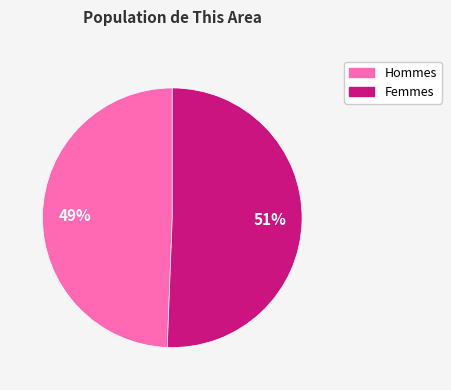

To the nearest percent, what is the average slice percentage?

50%